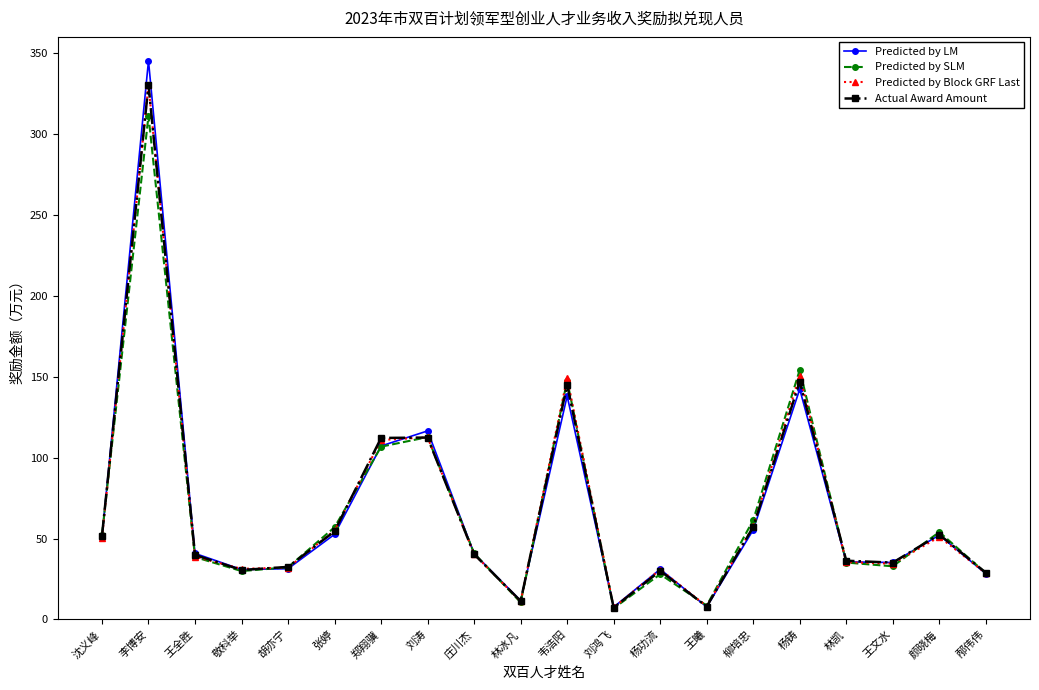

What is the lowest value of the Predicted by SLM series?

6.9